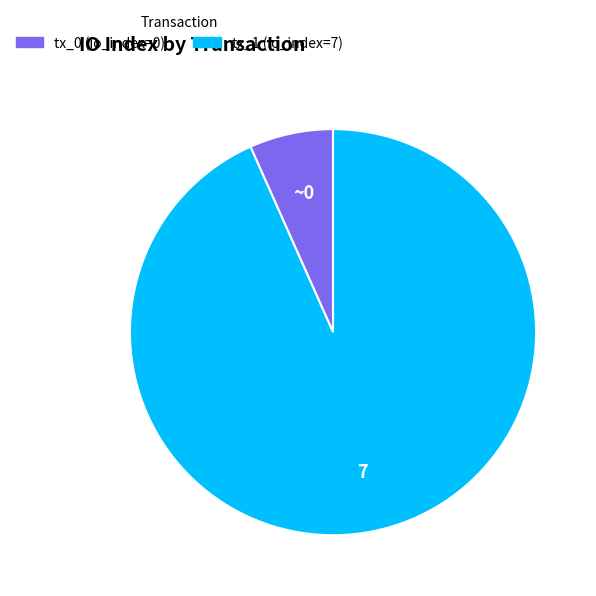

Rank the categories by value from highest to lowest.

tx_1 (io_index=7), tx_0 (io_index=0)